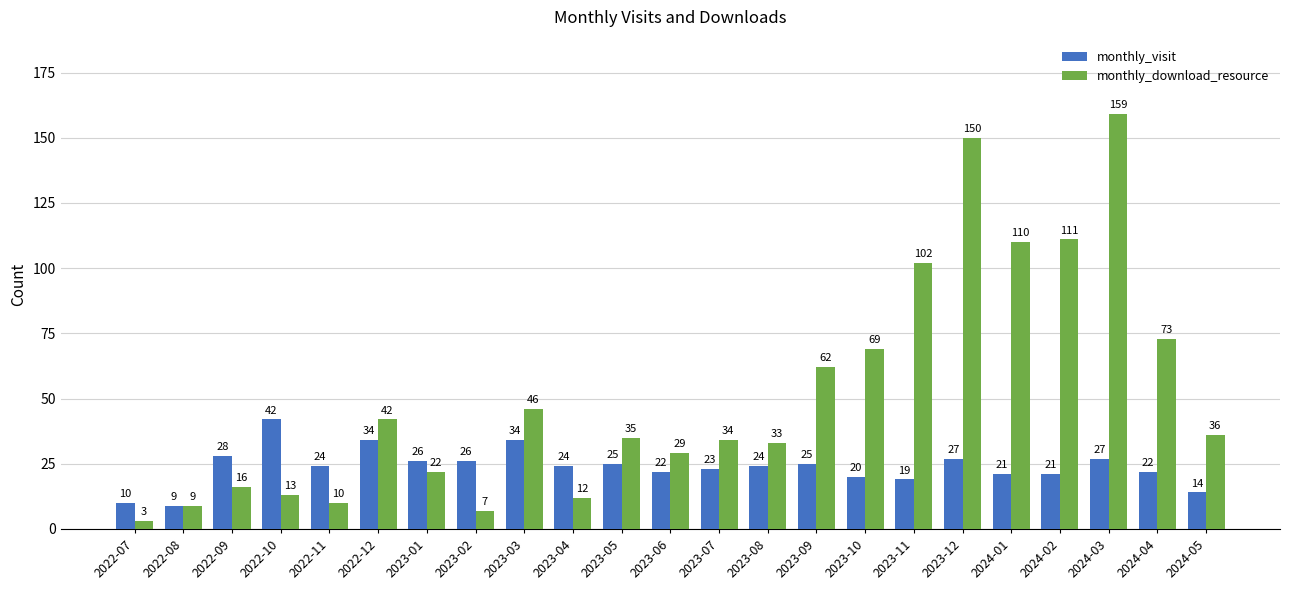

What value does the monthly_download_resource series have at 2023-11?

102